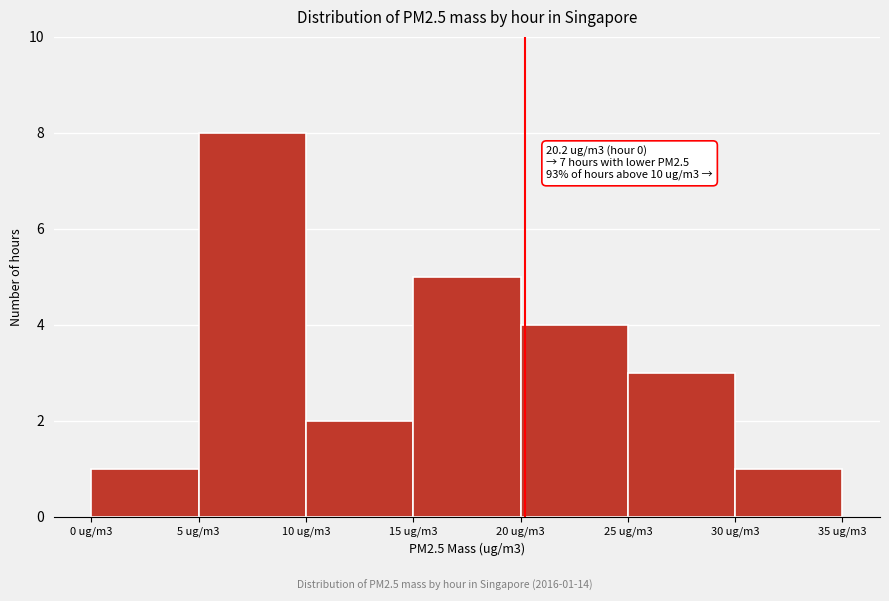

Reading left to right, what are all the values shown in this chart?

1	8	2	5	4	3	1